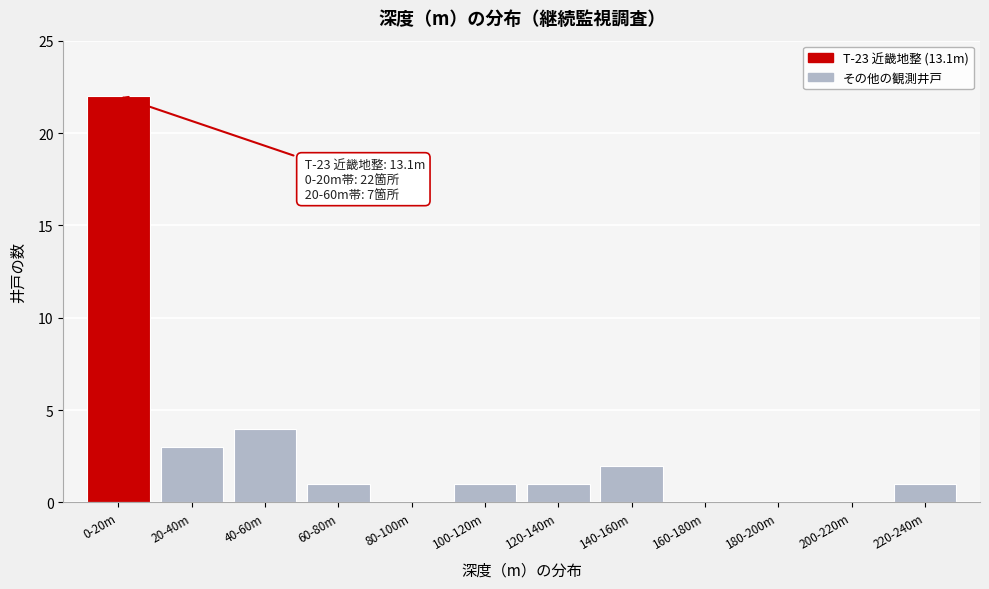

Reading left to right, list all the values displayed in this chart.

0-20m=22	20-40m=3	40-60m=4	60-80m=1	80-100m=0	100-120m=1	120-140m=1	140-160m=2	160-180m=0	180-200m=0	200-220m=0	220-240m=1